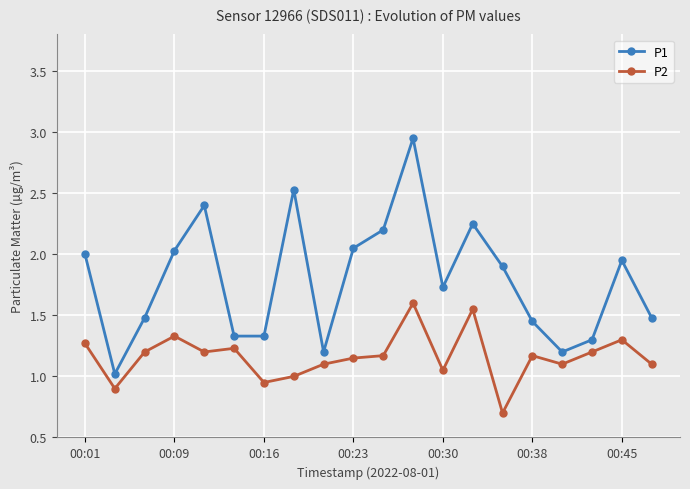

Which series has the widest spread of values?

P1